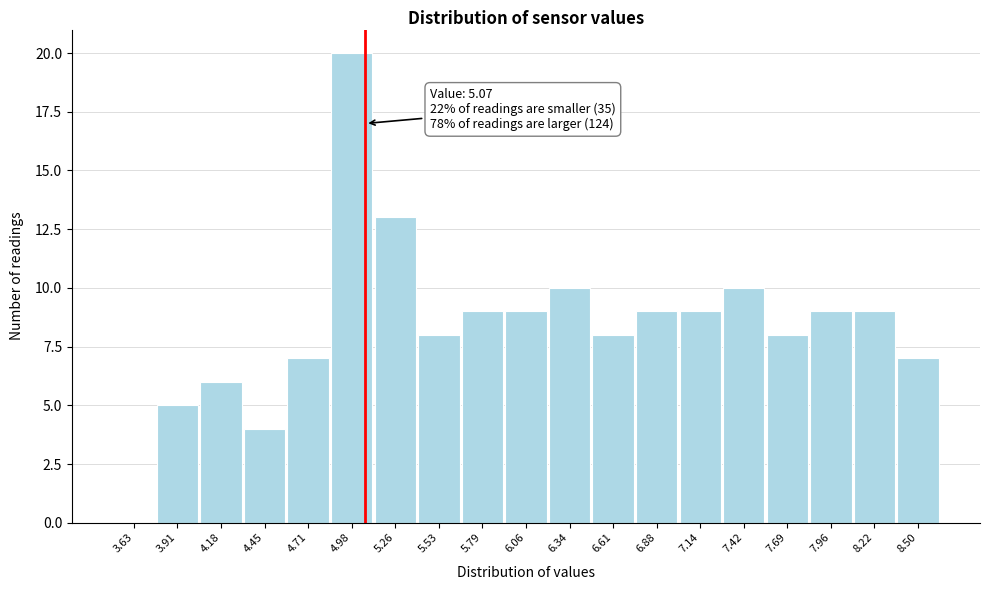

Over which range of the x-axis is the bar tallest?

4.85 to 5.12